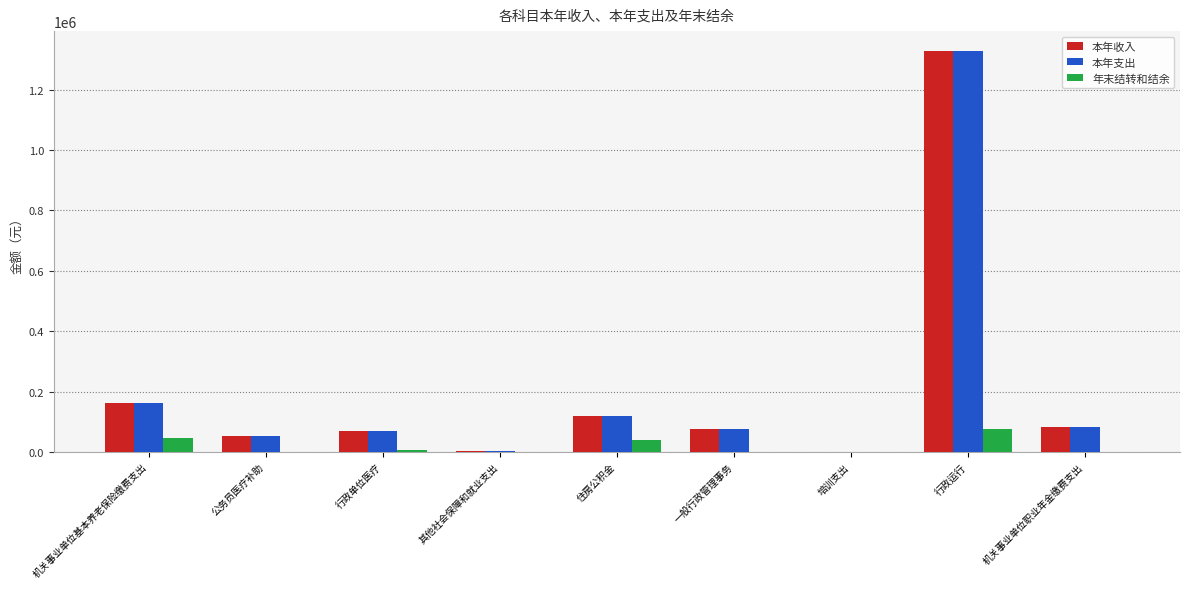

What is the sum of the 年末结转和结余 values at 行政运行 and 机关事业单位职业年金缴费支出?

74596.0